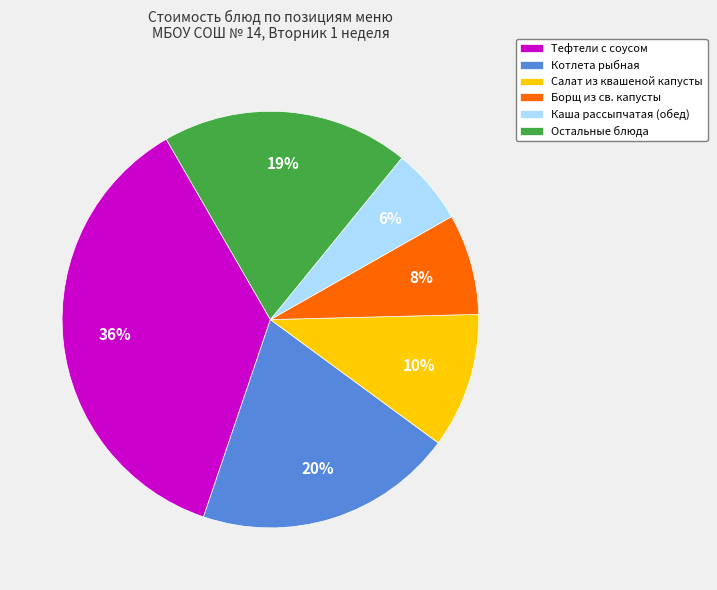

Between Тефтели с соусом and Борщ из св. капусты, which is larger?

Тефтели с соусом